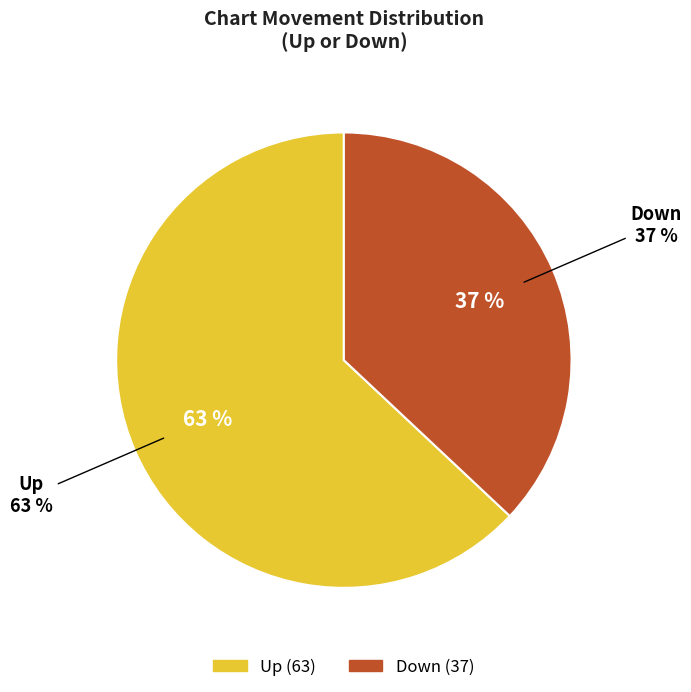

What percentage is the up slice, to the nearest percent?

63%